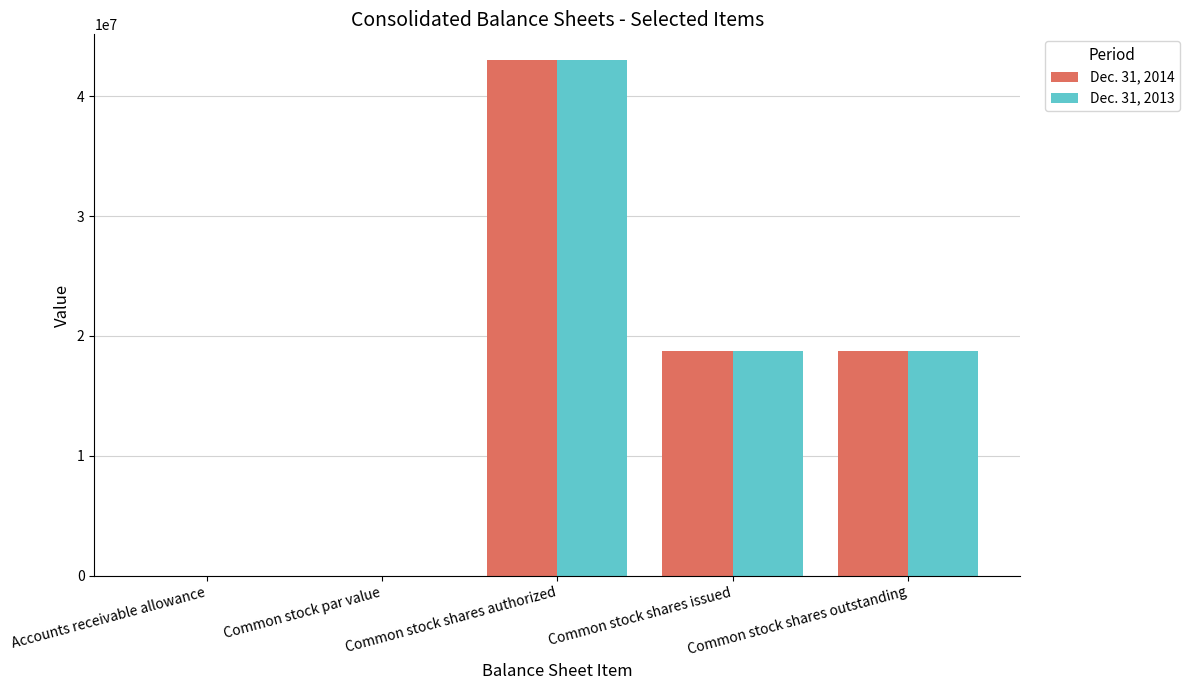

At which category is the sum across all series the highest?

Common stock shares authorized